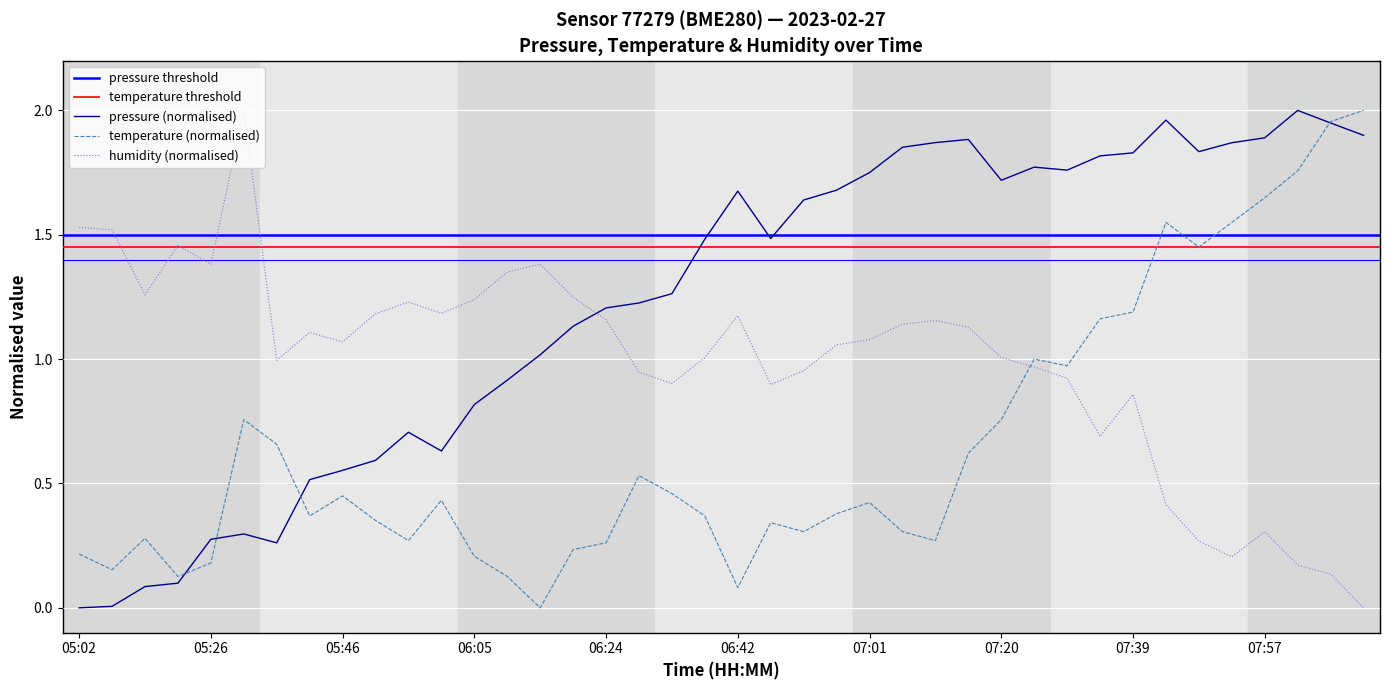

True or false: temperature has more than 1 interior local peaks.

True